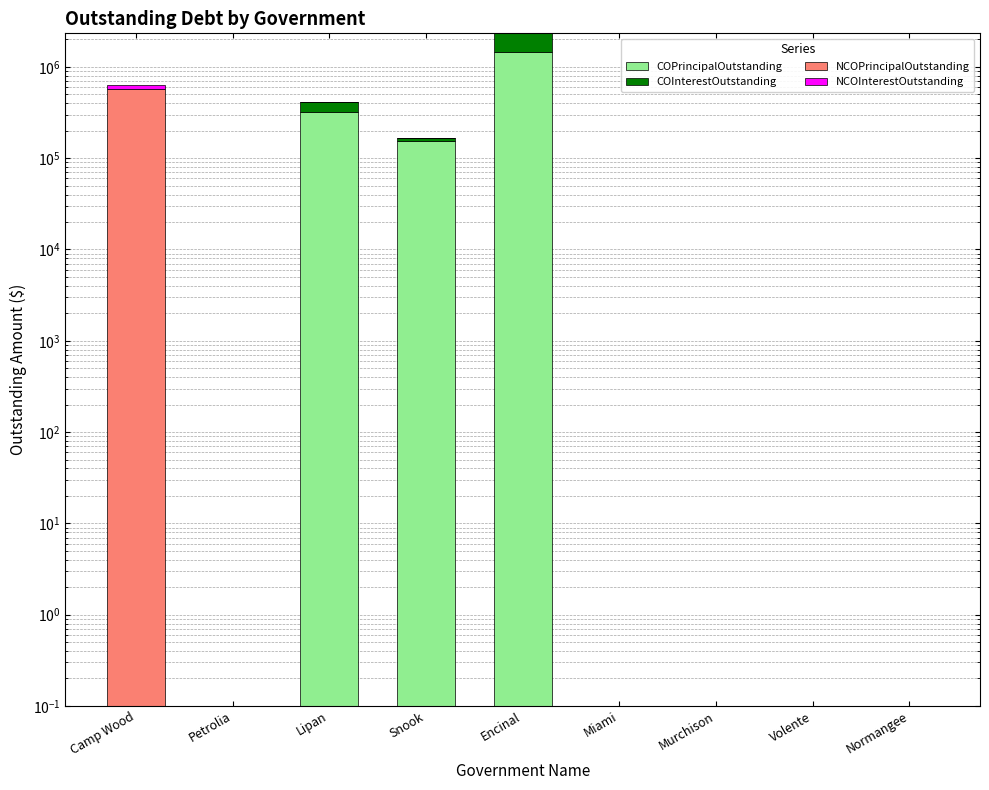

What position from the right is Miami?

4